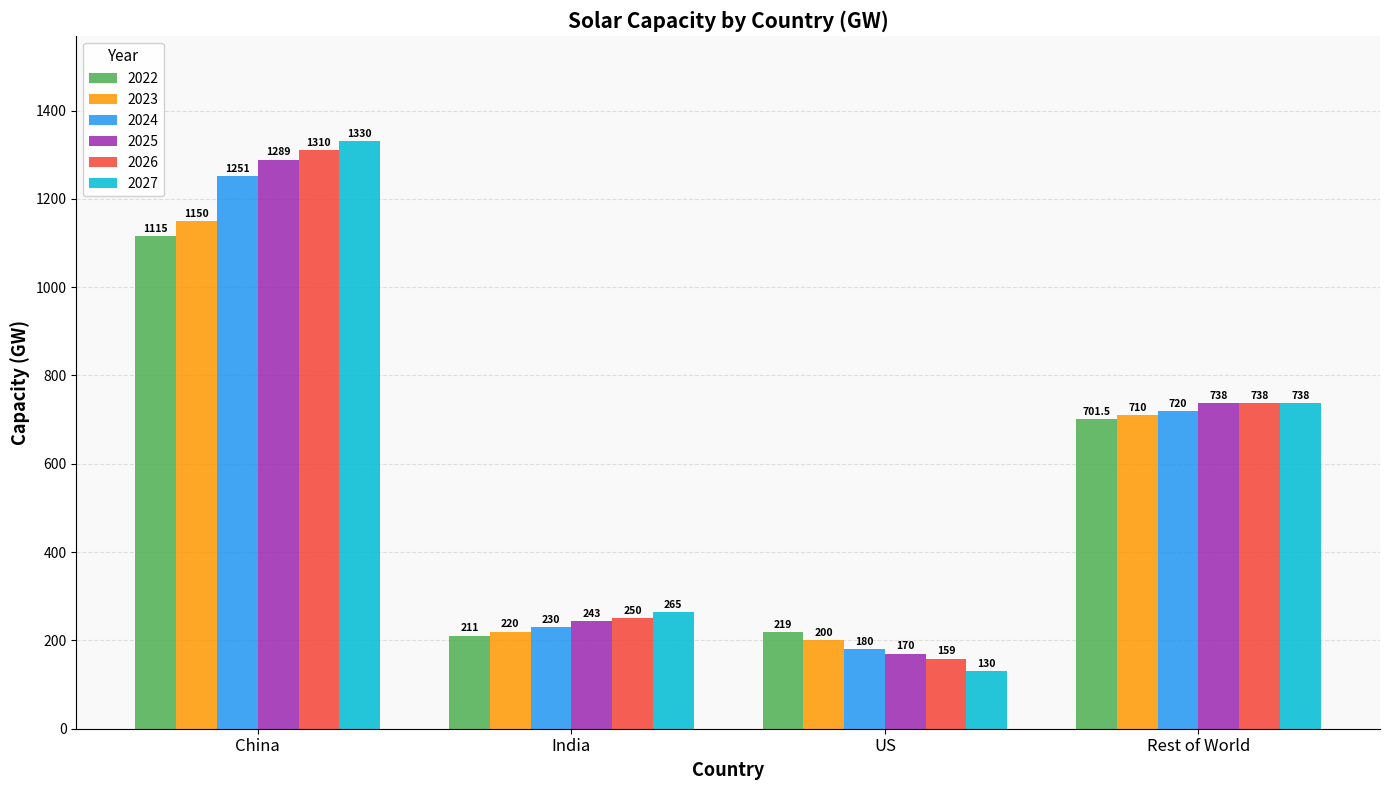

Reading left to right, extract all data points from this chart.

2022: 1115.0	211.0	219.0	701.5
2023: 1150.0	220.0	200.0	710.0
2024: 1251.0	230.0	180.0	720.0
2025: 1289.0	243.0	170.0	738.0
2026: 1310.0	250.0	159.0	738.0
2027: 1330.0	265.0	130.0	738.0